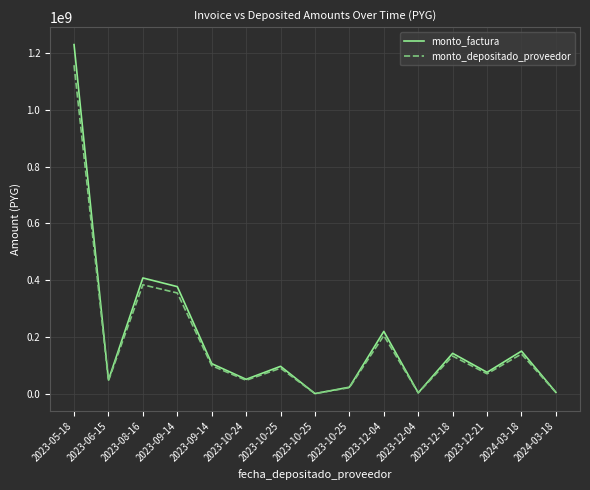

List the series in order of their overall mean, highest first.

monto_factura, monto_depositado_proveedor